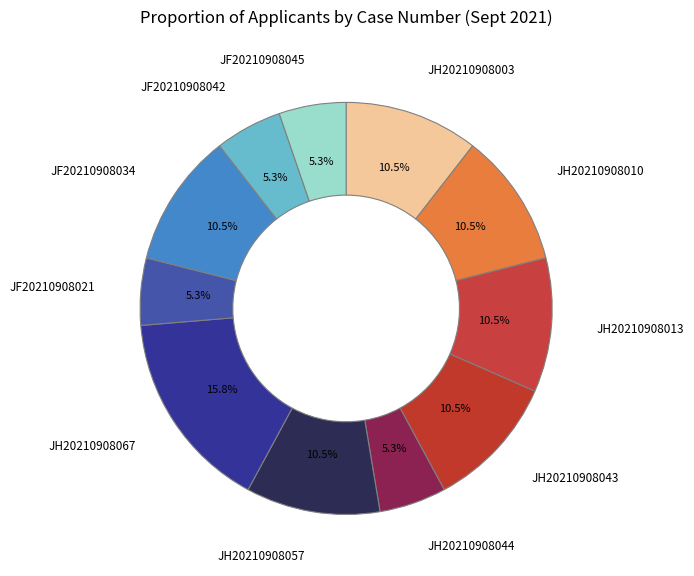

Which category has the biggest portion of the pie?

JH20210908067